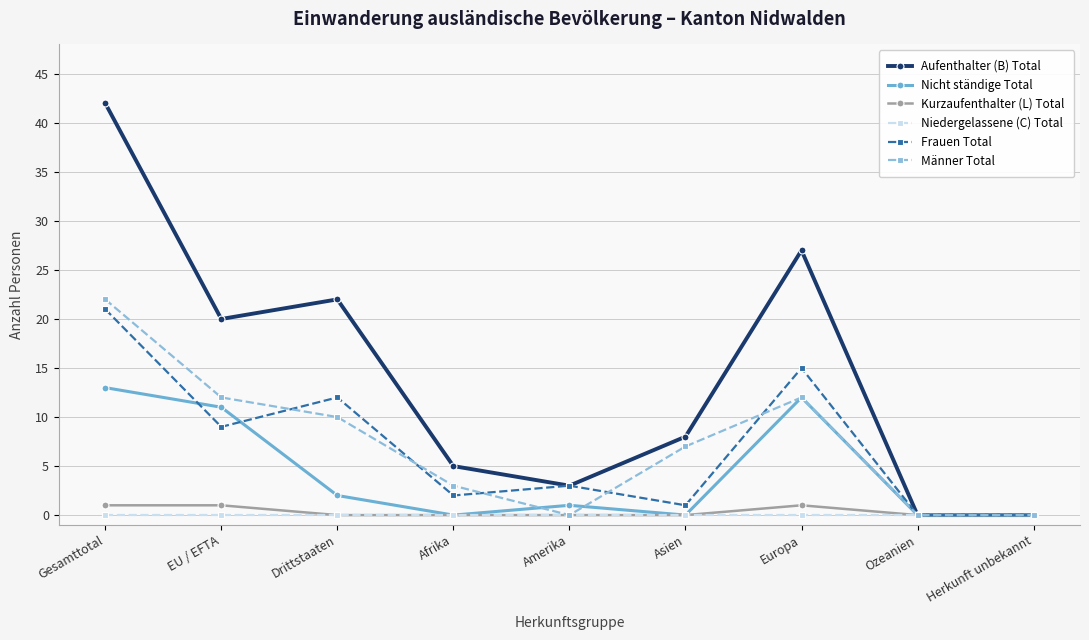

Between Drittstaaten and Europa, which series saw the biggest shift?

Nicht ständige Total